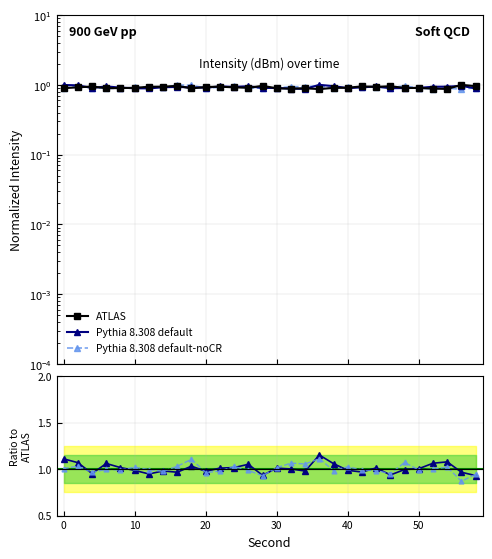

Read the Pythia 8.308 default-noCR value at 19.

1.0